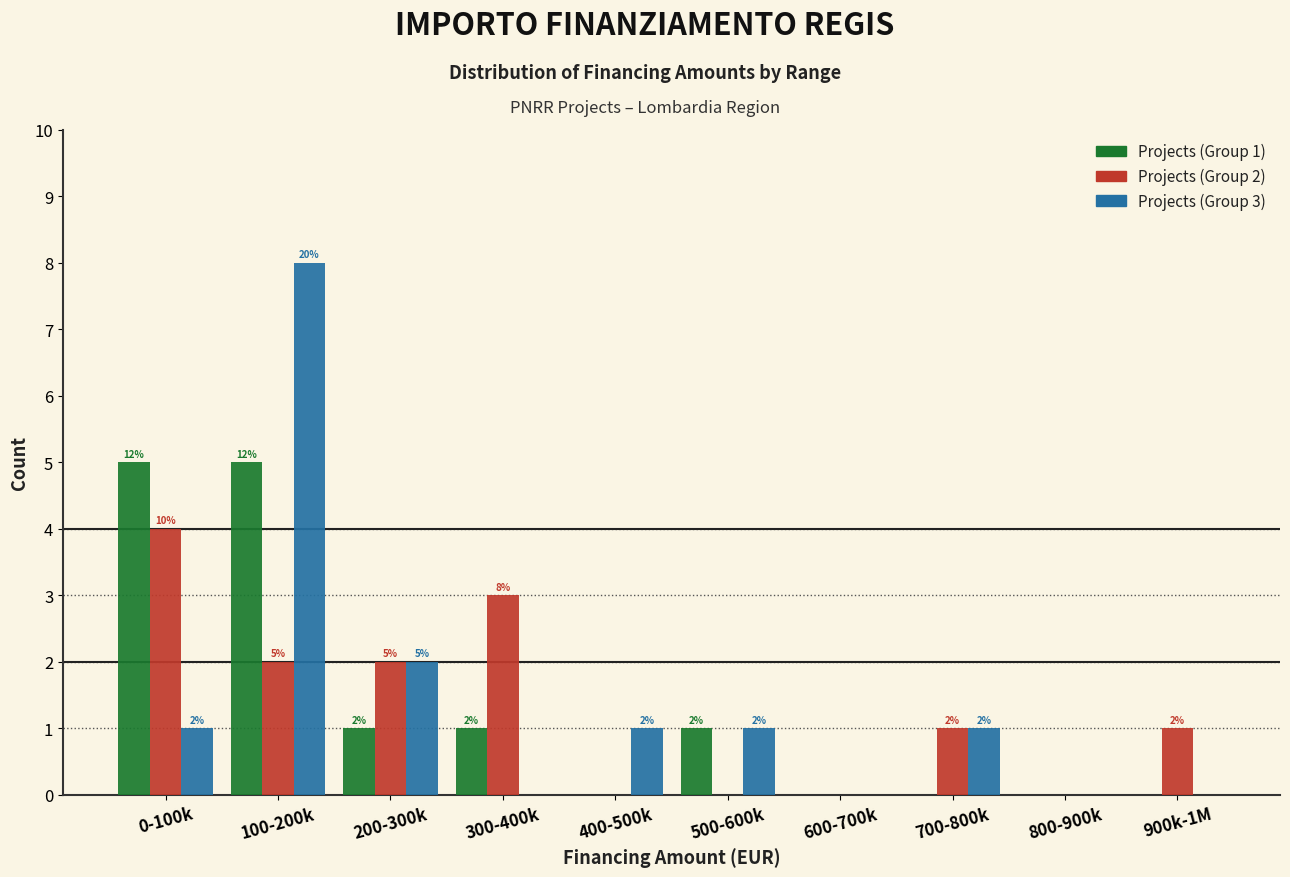

At which category does the chart reach its peak across all series?

100-200k